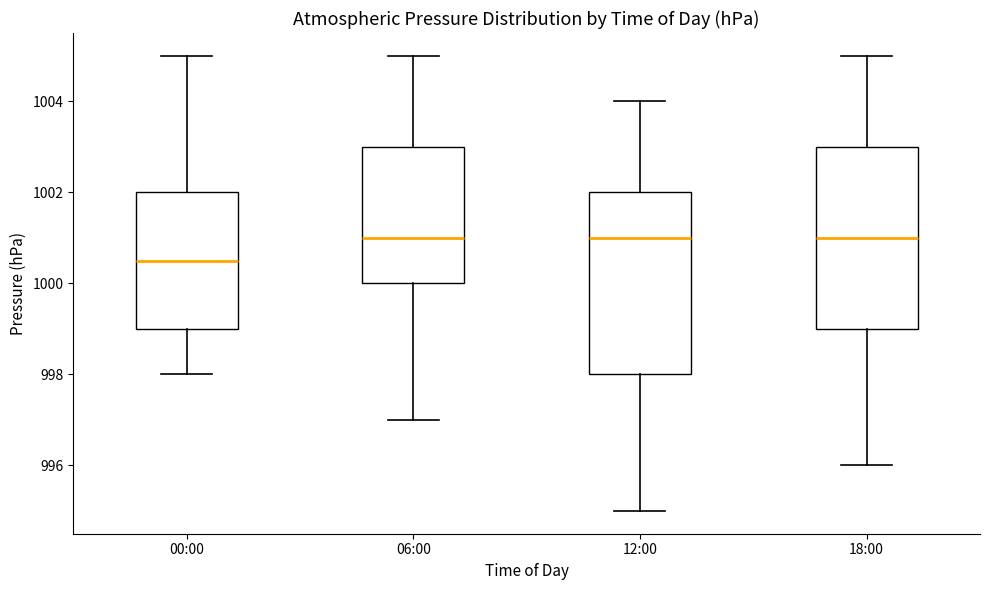

Where is the lower edge of the box for 12:00 on the y-axis? The values are not printed on the chart, so give them approximately, as read against the axis.

998.0